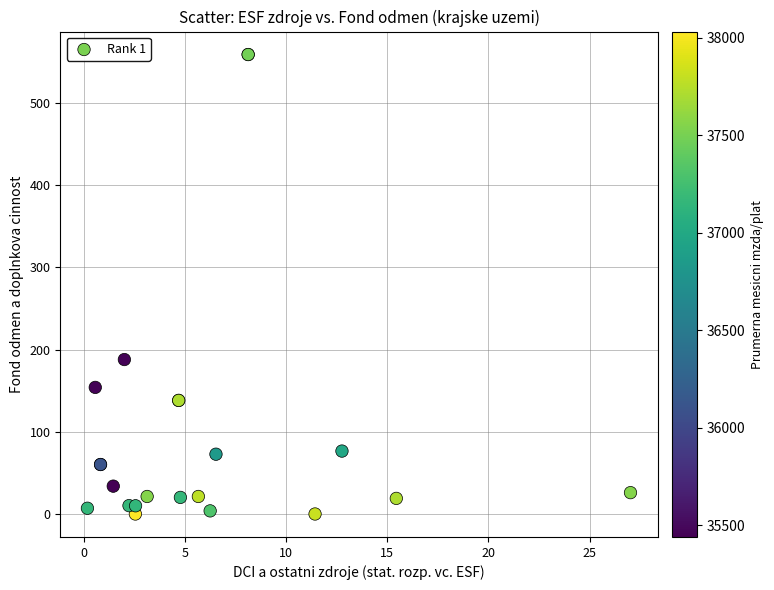

What Y value in the scatter plot is closest to 279?

188.0